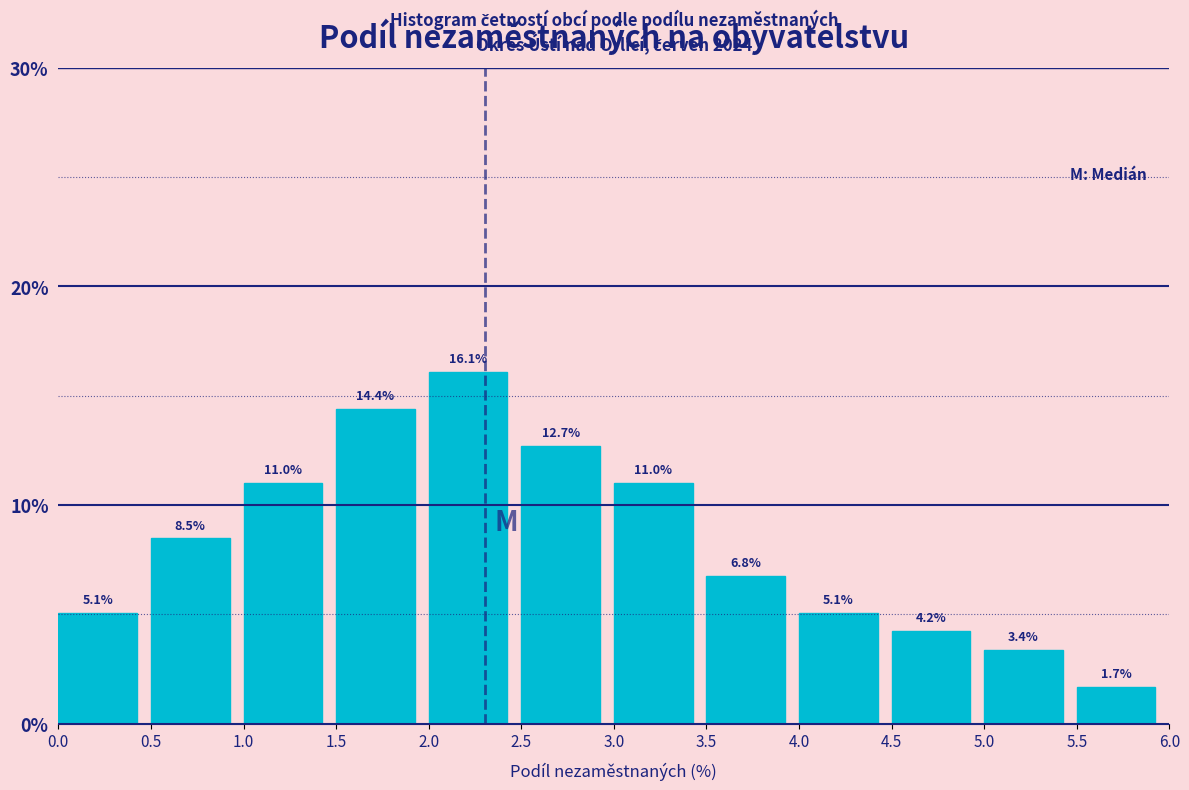

Over which range of the x-axis is the bar tallest?

2.0 to 2.5